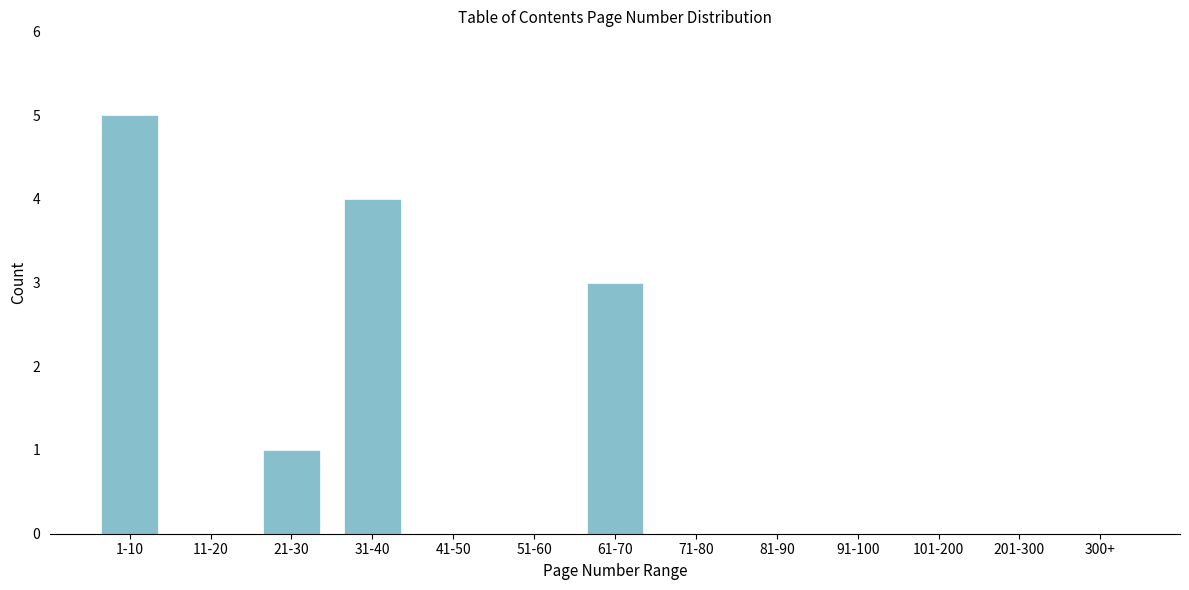

Reading right to left, extract all data points from this chart.

300+=0	201-300=0	101-200=0	91-100=0	81-90=0	71-80=0	61-70=3	51-60=0	41-50=0	31-40=4	21-30=1	11-20=0	1-10=5